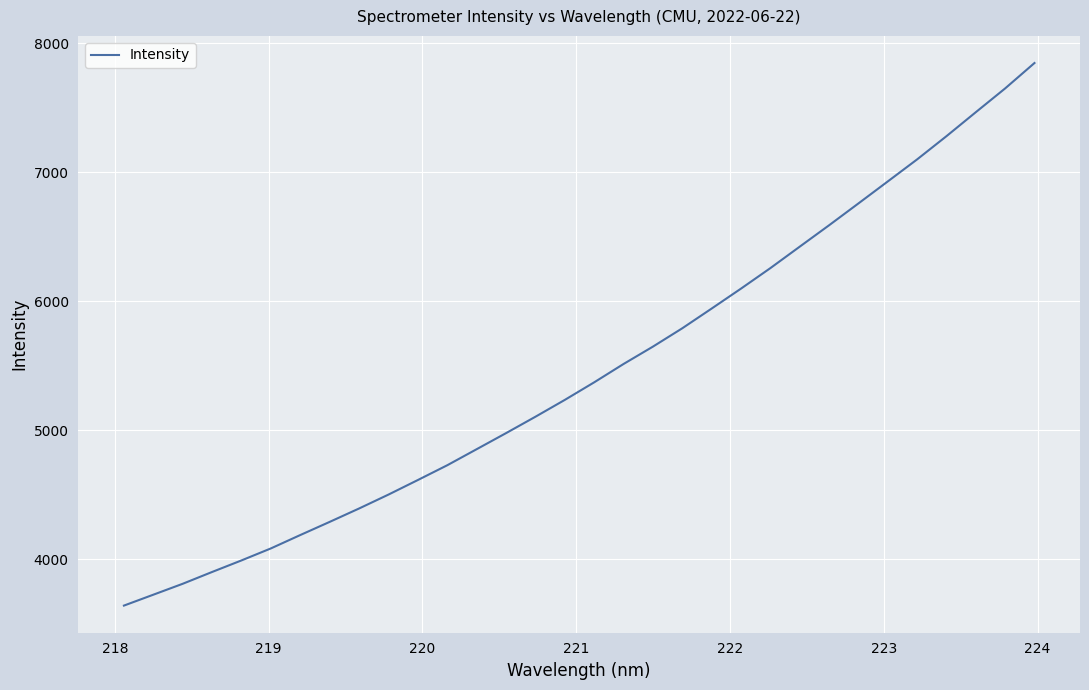

What is the maximum value shown in the chart?

7848.1